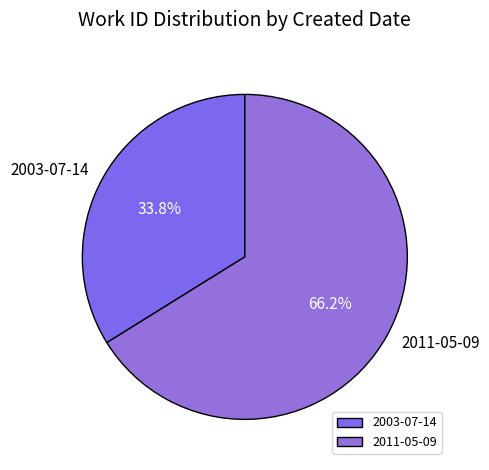

Which category accounts for the majority?

2011-05-09